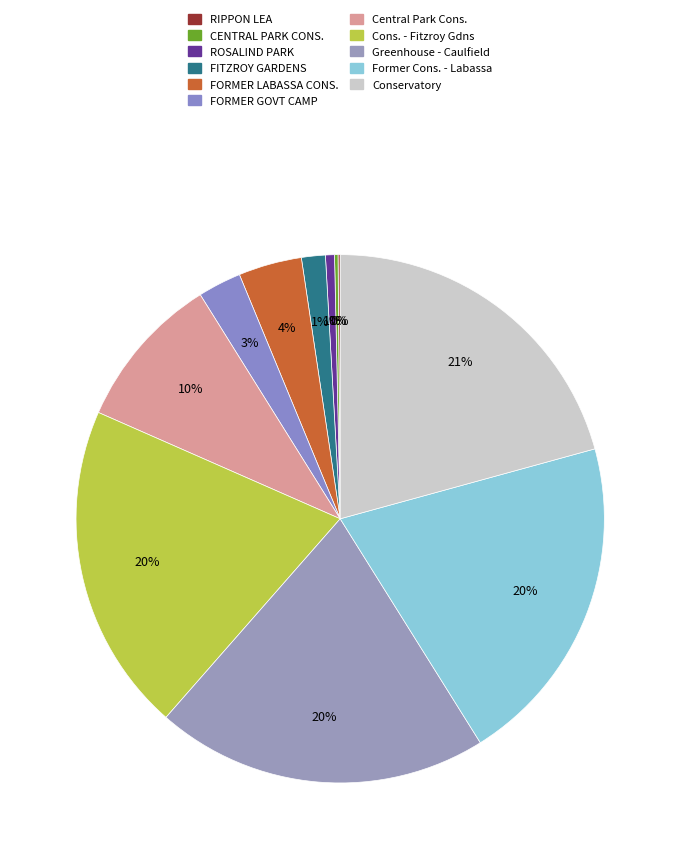

Count the number of slices in the pie.

11